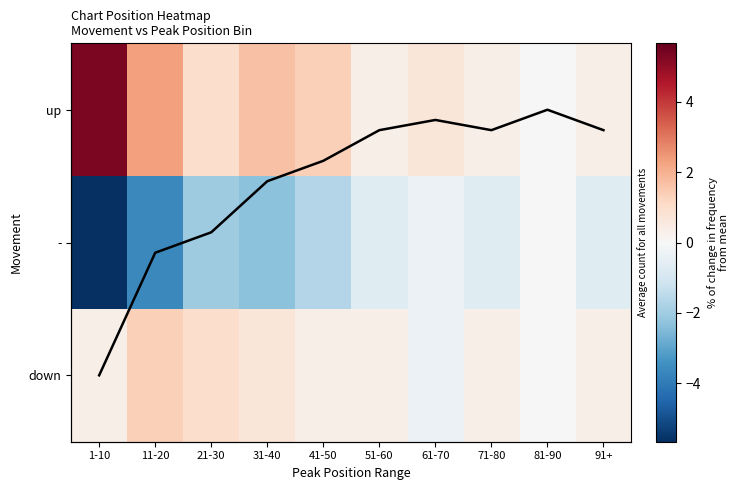

At how many categories does at least one series exceed 2?

2